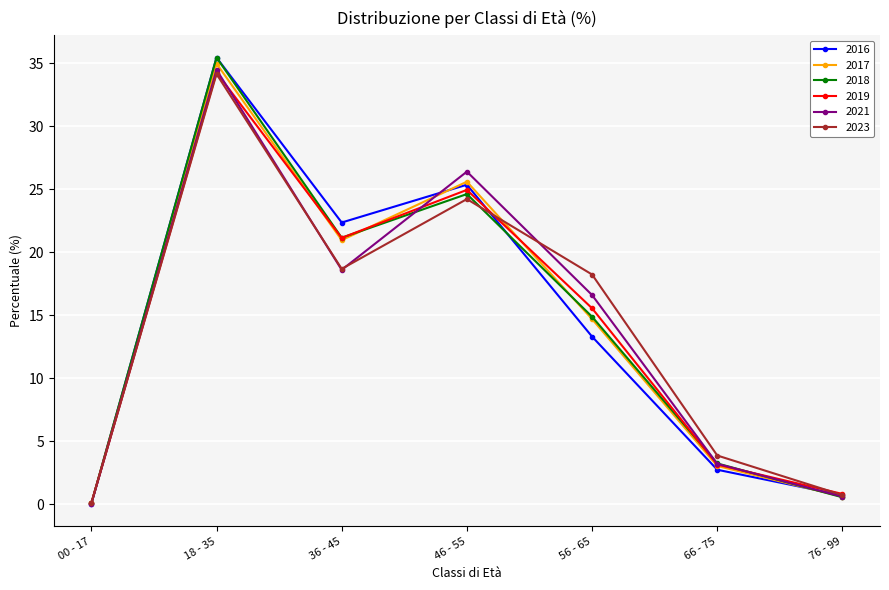

At which category is the sum across all series the highest?

18 - 35